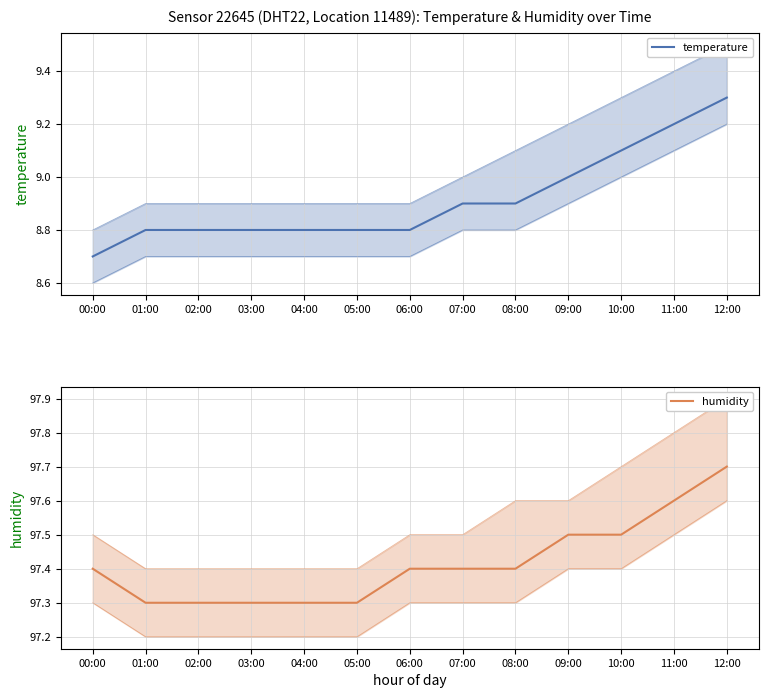

Is the value of humidity at 09:00 greater than the value of temperature at 04:00?

Yes